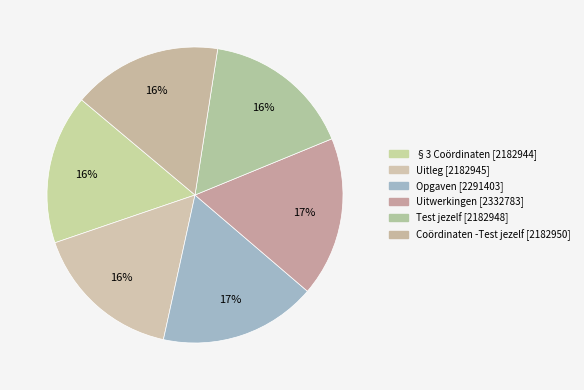

Is it true that Opgaven is 17% of the pie?

True